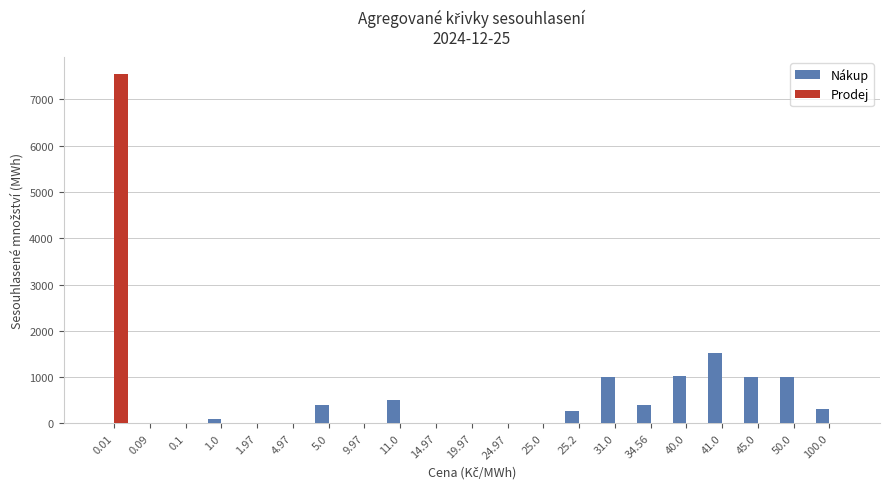

Which series has the widest spread of values?

Prodej